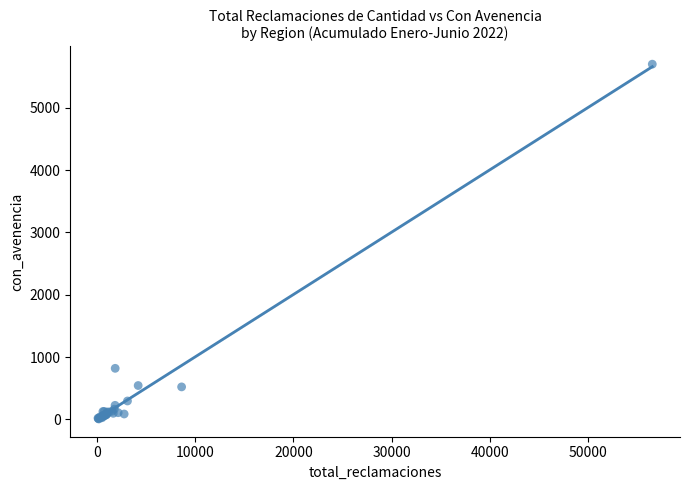

What Y value in the scatter plot is closest to 2853?

819